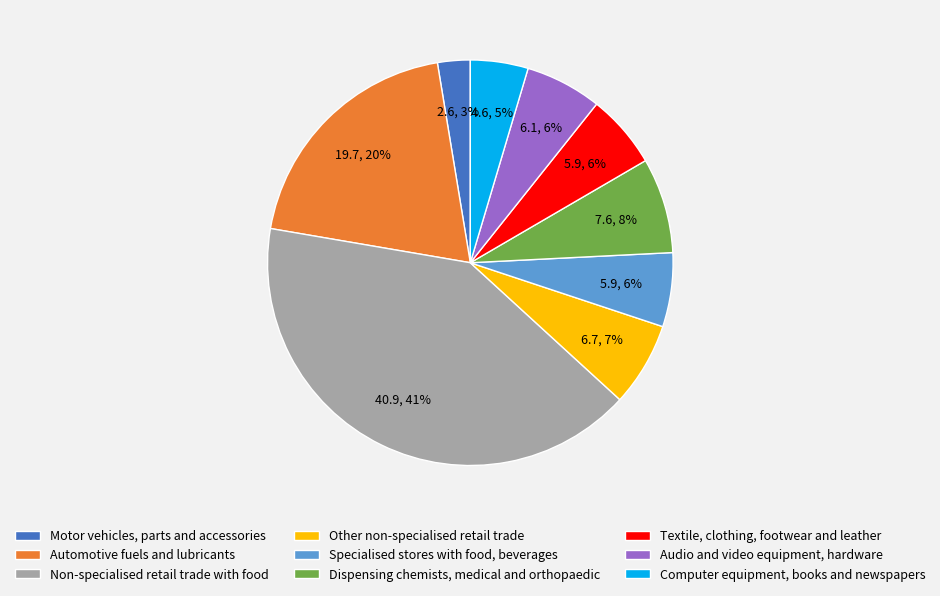

Does Textile, clothing, footwear and leather represent more than half of the total?

No